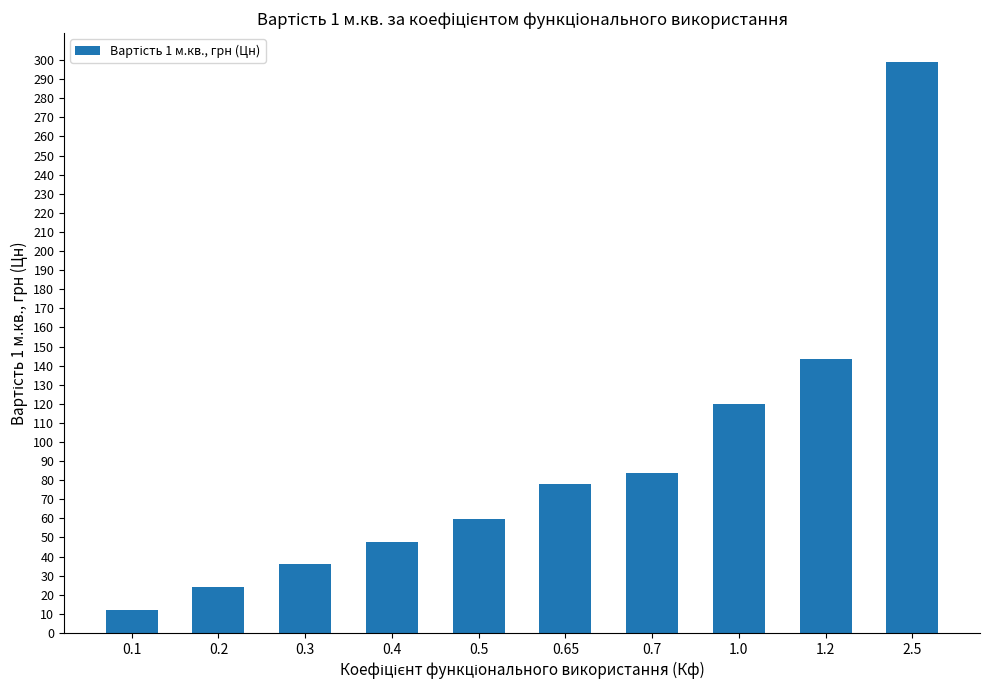

Between 0.4 and 2.5, which is larger?

2.5